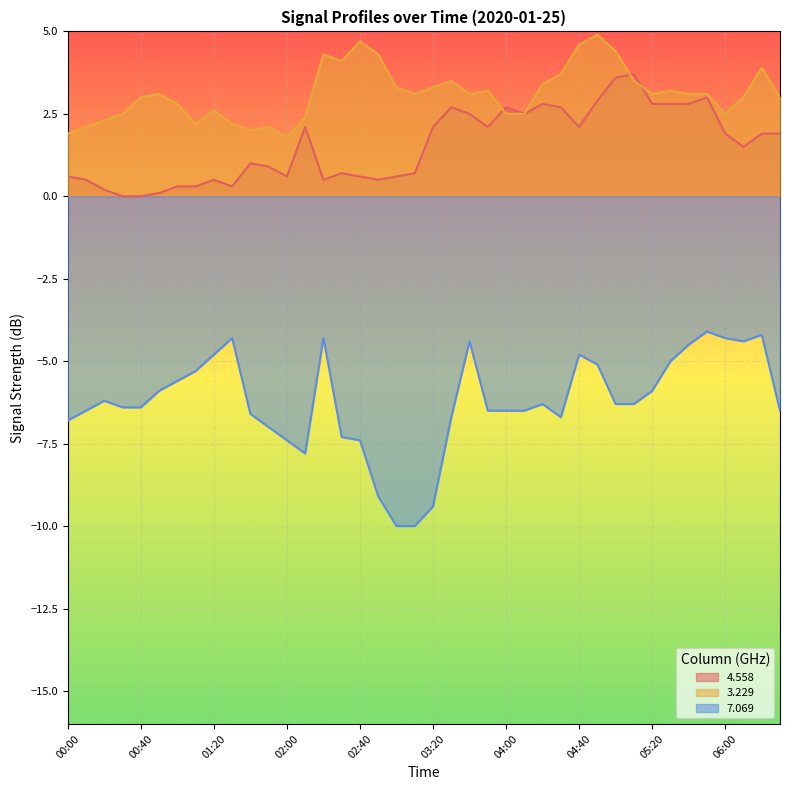

How many data points in 4.558 are above 1?

21